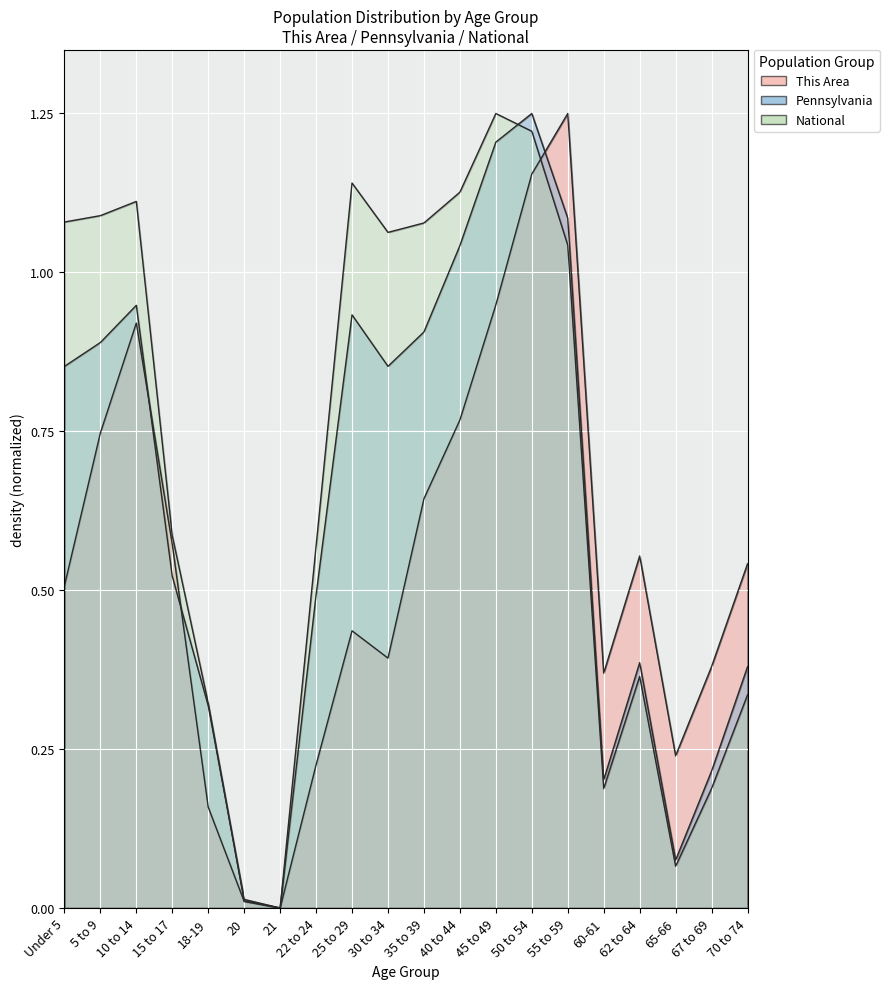

How many values in the This Area series exceed 0?

19